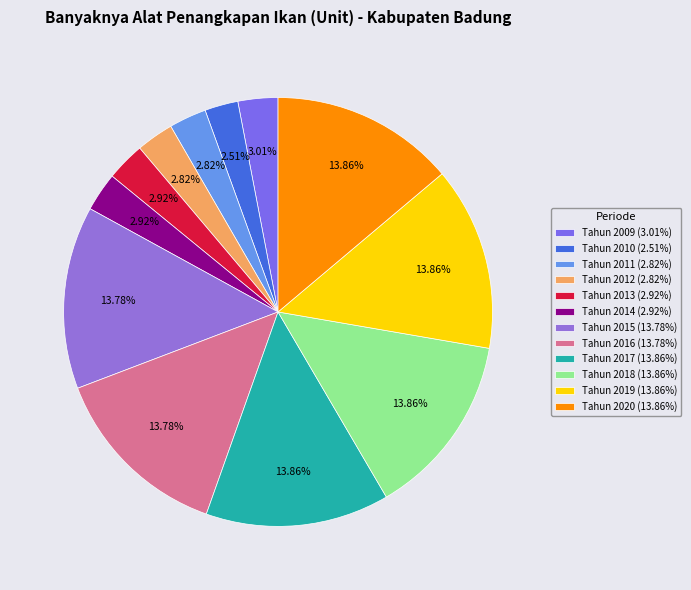

True or false: Tahun 2017 accounts for 7% of the total.

False